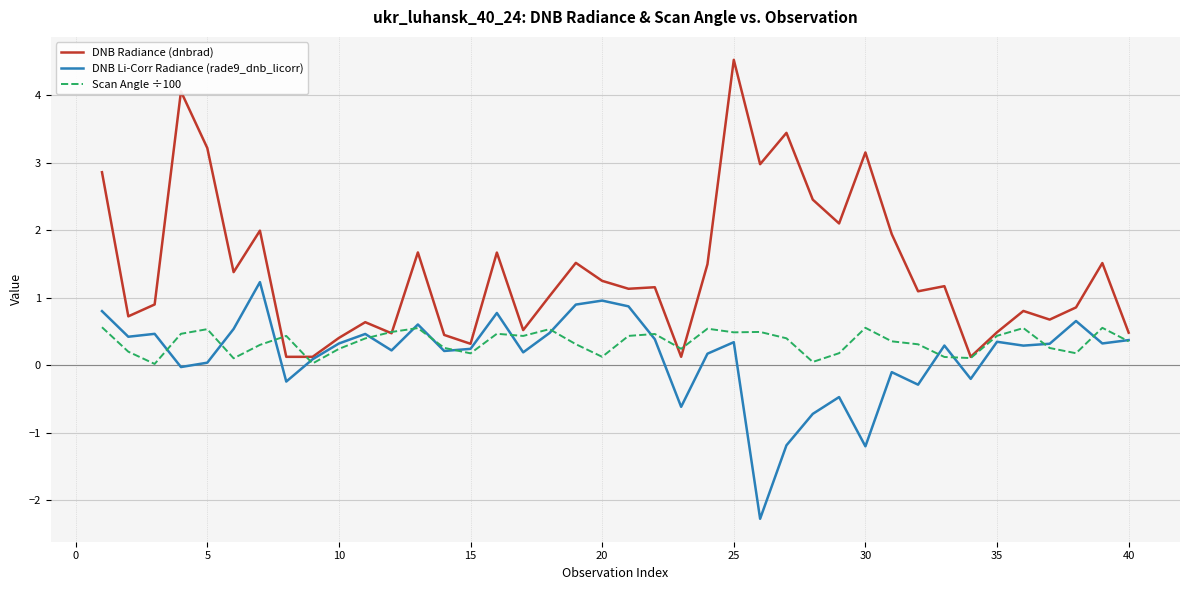

Which series has the largest total across all categories?

DNB Radiance (dnbrad)